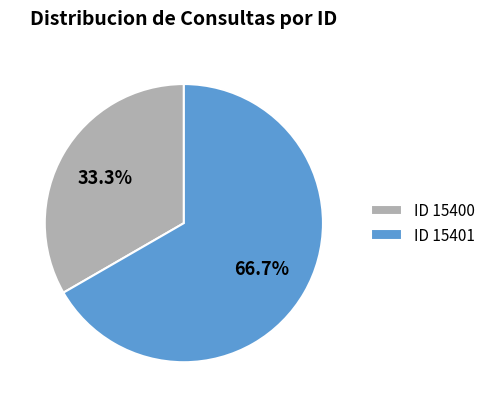

Is the sum of ID 15401 and ID 15400 greater than half?

Yes